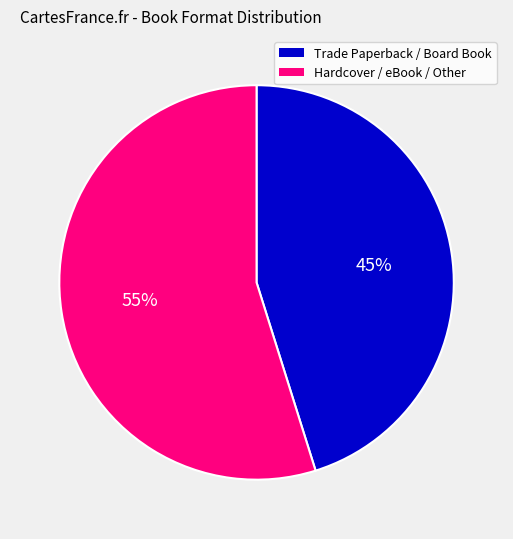

To the nearest percent, what is the average slice percentage?

50%